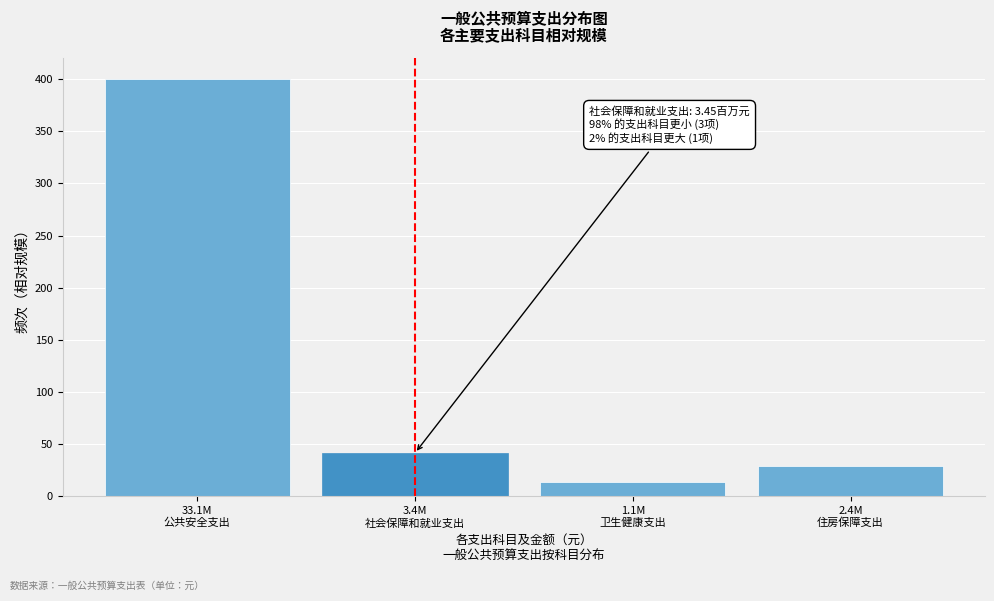

Reading right to left, extract all data points from this chart.

29.1	13.6	41.6	400.0